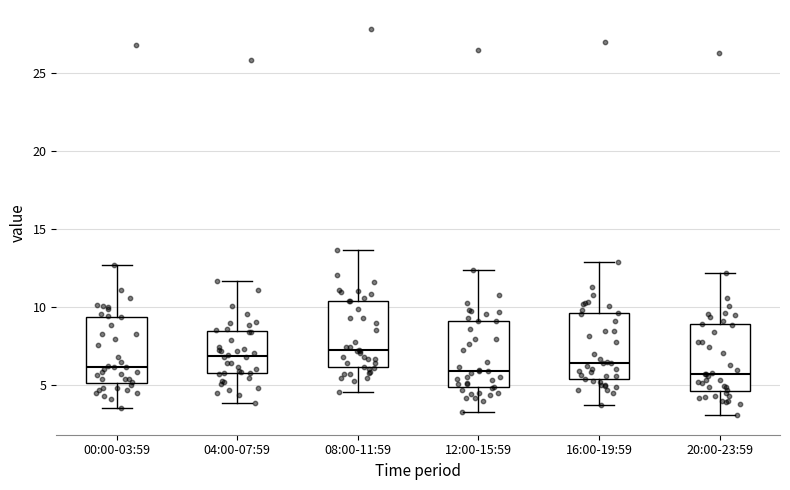

Reading left to right, read every box against the y-axis: the position of its median line, the range the box covers, and the ends of its whiskers. The values are not printed on the chart, so give them approximately, as read against the axis.

00:00-03:59: median 6.0, box 5.0 to 9.5, whiskers 3.5 to 12.5
04:00-07:59: median 7.0, box 6.0 to 8.5, whiskers 4.0 to 11.5
08:00-11:59: median 7.0, box 6.0 to 10.5, whiskers 4.5 to 13.5
12:00-15:59: median 6.0, box 5.0 to 9.0, whiskers 3.5 to 12.5
16:00-19:59: median 6.5, box 5.5 to 9.5, whiskers 4.0 to 13.0
20:00-23:59: median 5.5, box 4.5 to 9.0, whiskers 3.0 to 12.0